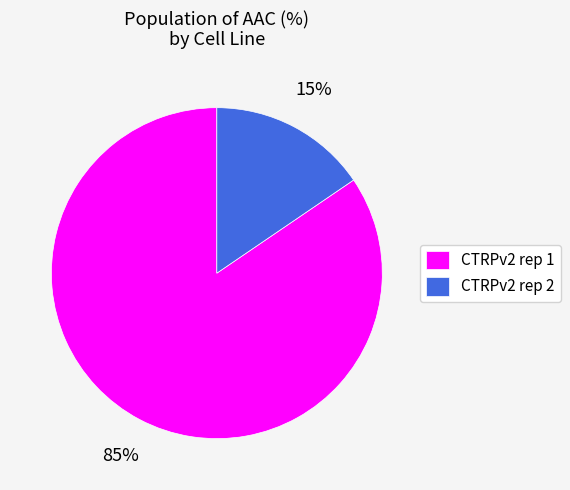

Approximately how many times larger is the value at CTRPv2 rep 2 compared to CTRPv2 rep 1?

0.2